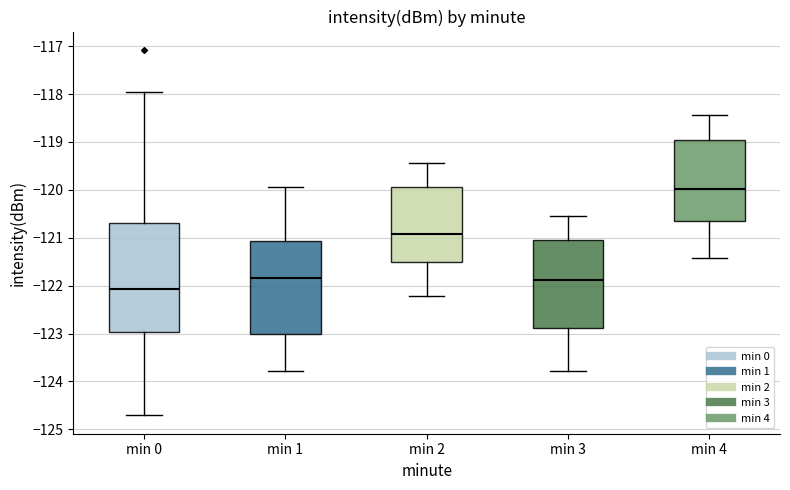

Reading left to right, transcribe this box plot: for each box, give where its median line is, the range the box spans, and where its two whiskers end, as read against the y-axis. The values are not printed on the chart, so give them approximately, as read against the axis.

min 0: median -122.1, box -123.0 to -120.7, whiskers -124.7 to -118.0
min 1: median -121.8, box -123.0 to -121.1, whiskers -123.8 to -120.0
min 2: median -120.9, box -121.5 to -119.9, whiskers -122.2 to -119.4
min 3: median -121.9, box -122.9 to -121.0, whiskers -123.8 to -120.5
min 4: median -120.0, box -120.7 to -119.0, whiskers -121.4 to -118.4